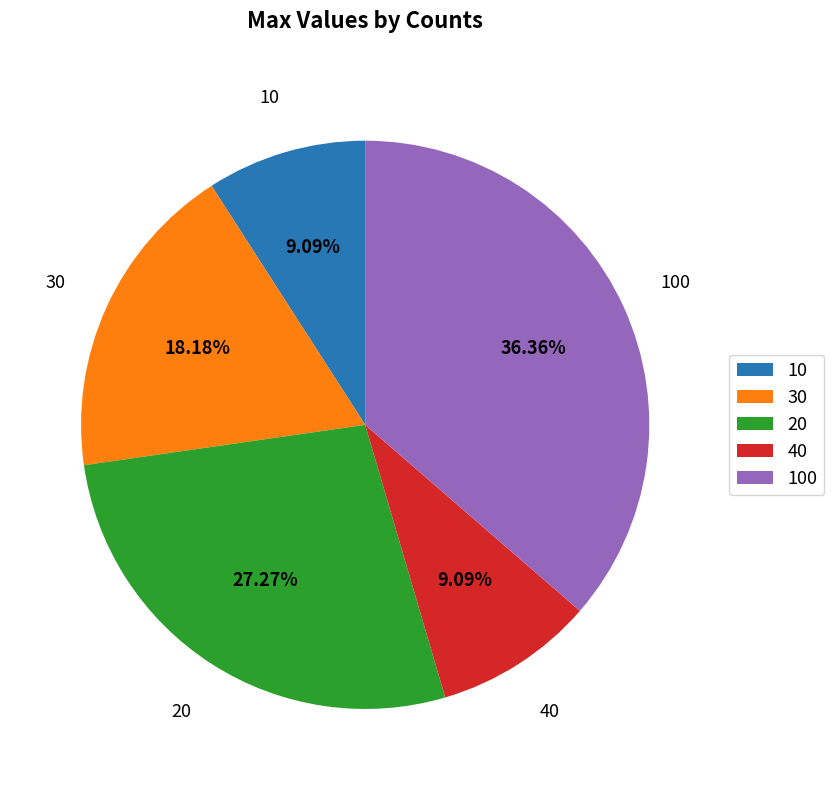

Is 20 the majority of the pie?

No